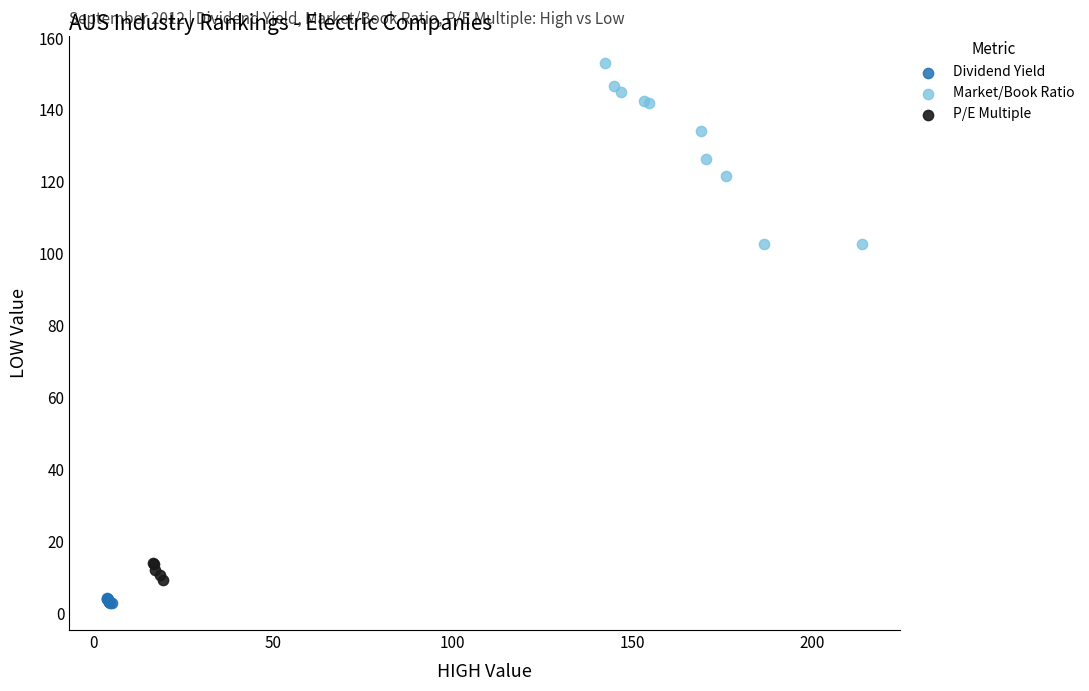

Which series has the widest spread of Y values?

Market/Book Ratio